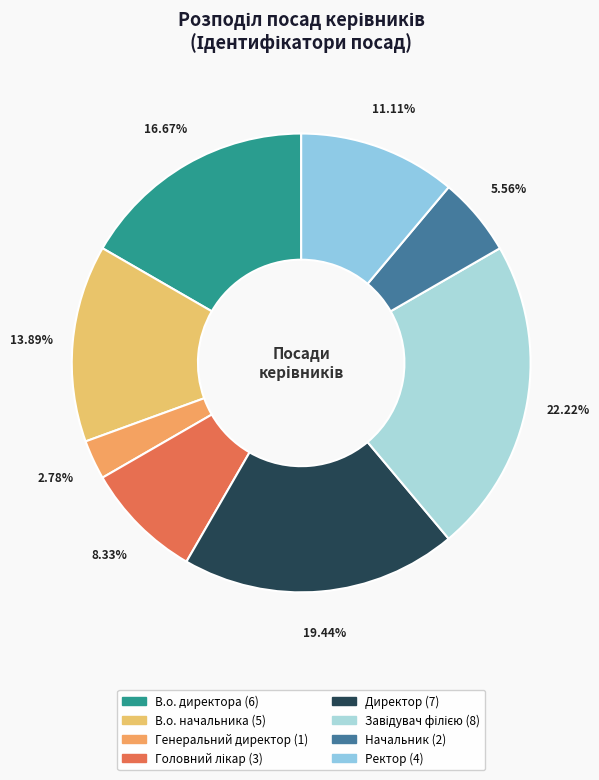

Is there any slice that represents more than half of the pie?

No